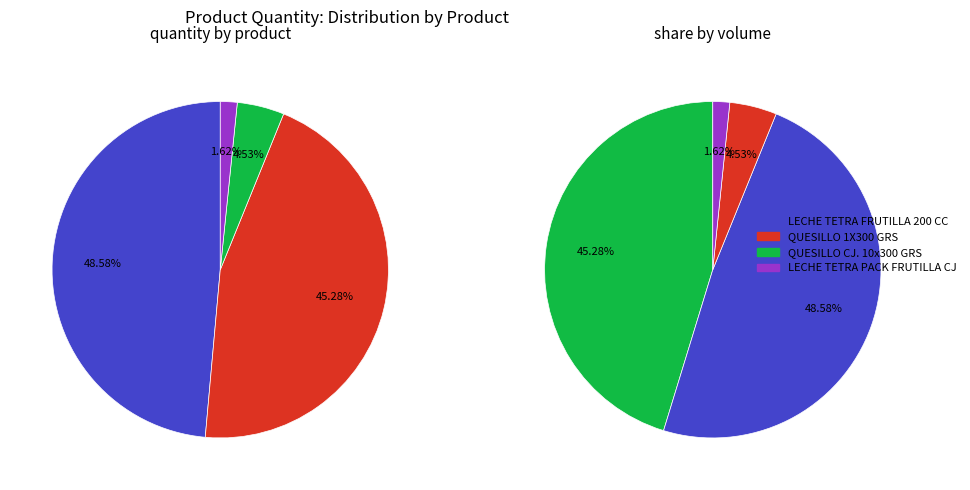

How many slices are in this pie chart?

4